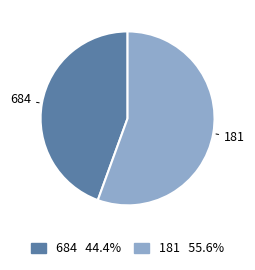

Which has a higher value, 684 or 181?

181